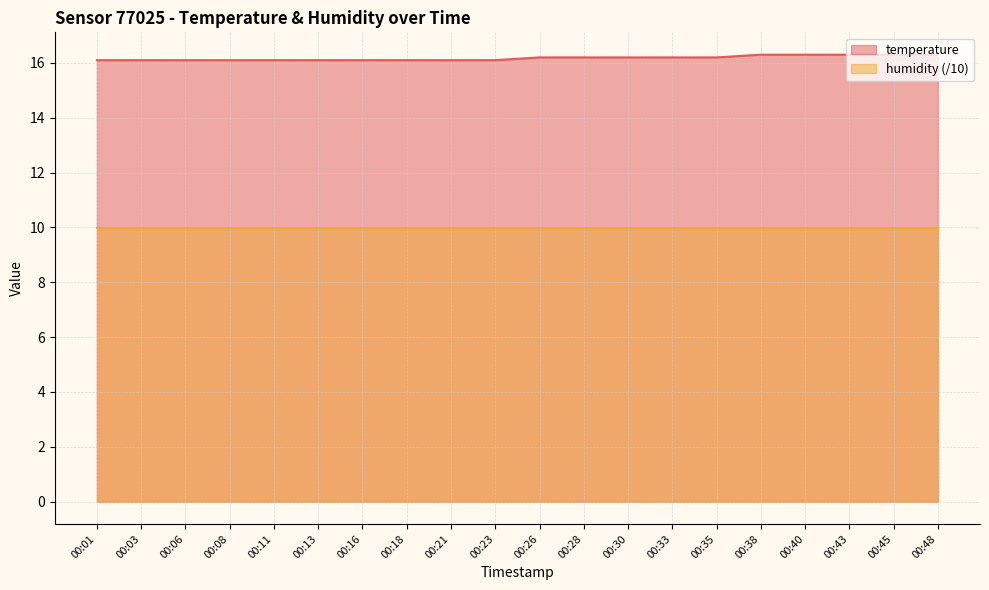

What is the value of the 14th point from the left?

16.2